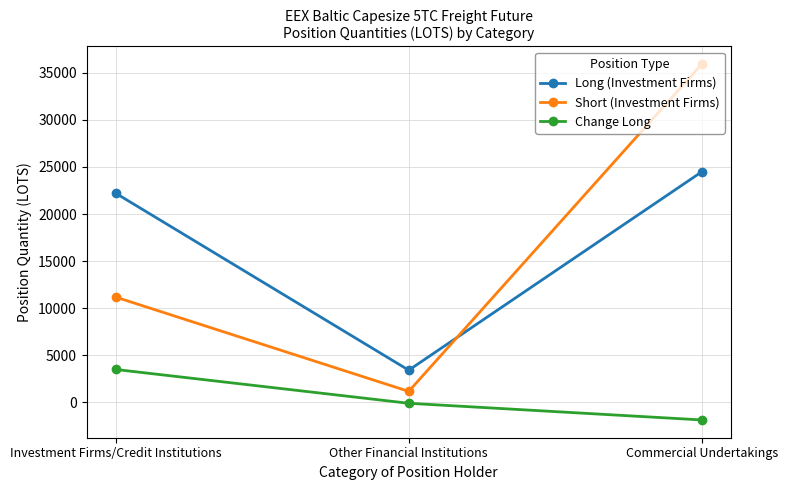

Read the Short (Investment Firms) value at Commercial Undertakings.

35915.5